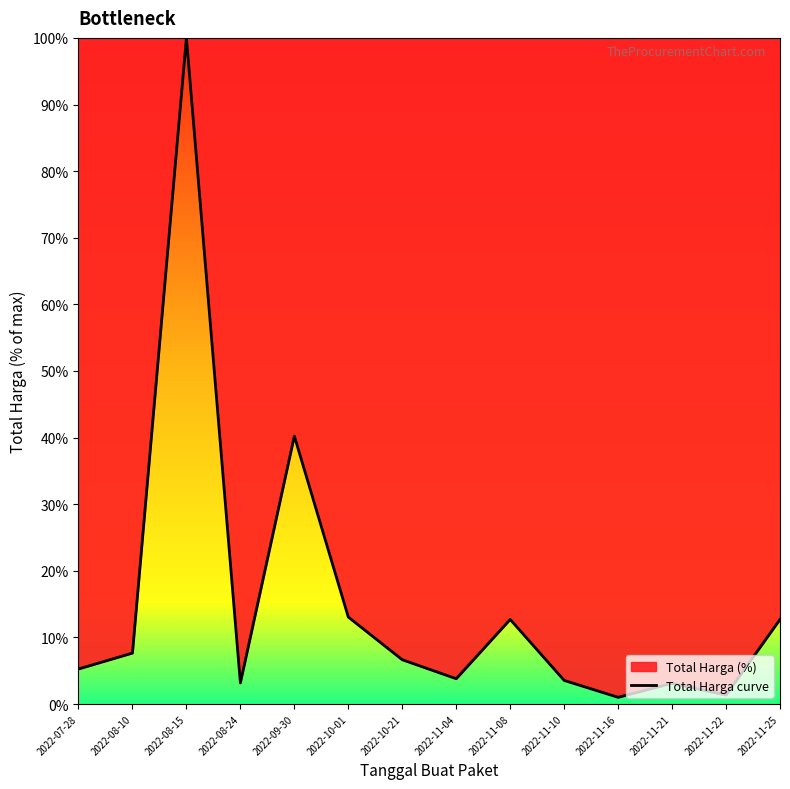

At which category does the data reach its first local peak?

2022-08-15